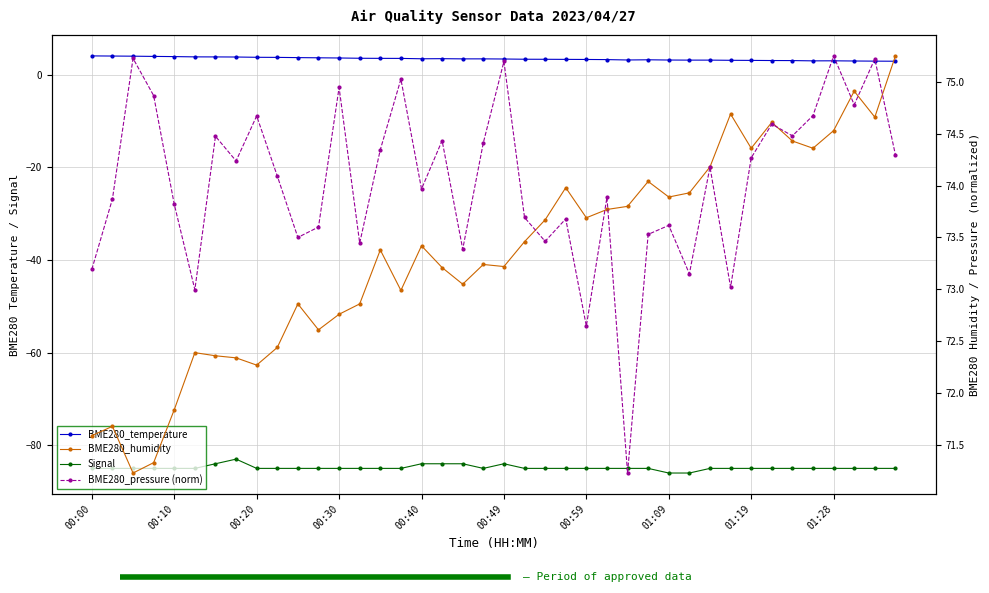

Reading left to right, list all the values displayed in this chart.

BME280_temperature: 4.1	4.0	4.0	4.0	3.9	3.9	3.8	3.8	3.8	3.7	3.7	3.6	3.6	3.5	3.5	3.5	3.4	3.5	3.4	3.4	3.4	3.3	3.3	3.3	3.3	3.3	3.2	3.2	3.2	3.1	3.1	3.1	3.1	3.1	3.0	3.0	3.0	3.0	2.9	2.9
Signal: -85.0	-85.0	-85.0	-85.0	-85.0	-85.0	-84.0	-83.0	-85.0	-85.0	-85.0	-85.0	-85.0	-85.0	-85.0	-85.0	-84.0	-84.0	-84.0	-85.0	-84.0	-85.0	-85.0	-85.0	-85.0	-85.0	-85.0	-85.0	-86.0	-86.0	-85.0	-85.0	-85.0	-85.0	-85.0	-85.0	-85.0	-85.0	-85.0	-85.0
BME280_humidity: 71.6	71.7	71.2	71.3	71.8	72.4	72.4	72.3	72.3	72.4	72.9	72.6	72.8	72.9	73.4	73.0	73.4	73.2	73.0	73.2	73.2	73.5	73.7	74.0	73.7	73.8	73.8	74.0	73.9	73.9	74.2	74.7	74.4	74.6	74.4	74.4	74.5	74.9	74.7	75.2
BME280_pressure (norm): 73.2	73.9	75.2	74.9	73.8	73.0	74.5	74.2	74.7	74.1	73.5	73.6	74.9	73.4	74.3	75.0	74.0	74.4	73.4	74.4	75.2	73.7	73.5	73.7	72.6	73.9	71.2	73.5	73.6	73.1	74.2	73.0	74.3	74.6	74.5	74.7	75.2	74.8	75.2	74.3